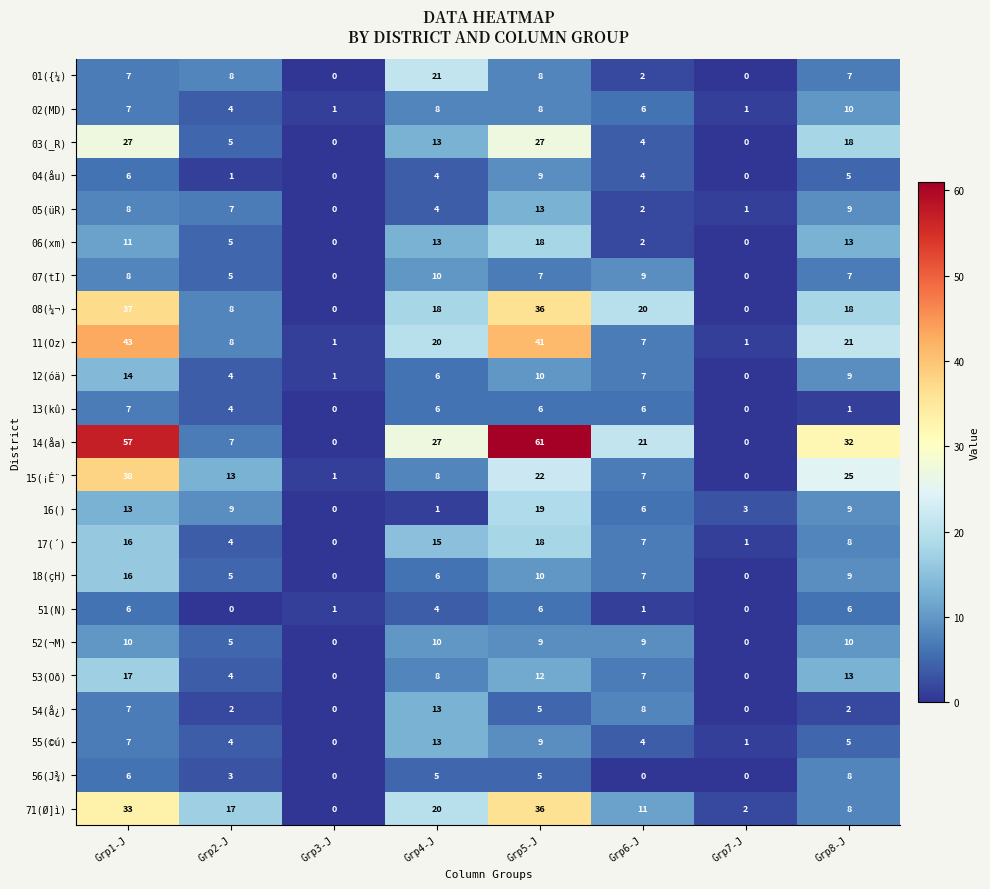

What value does the 56(J¾) series have at Grp4-J?

5